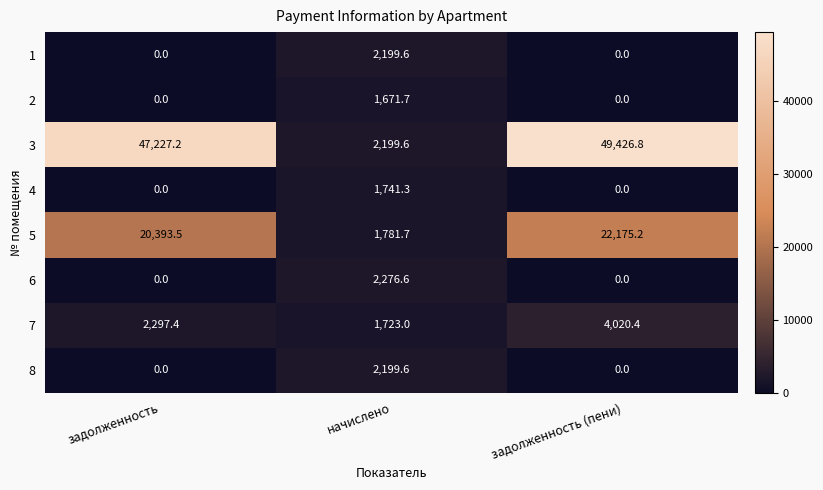

Rank the categories by 3 value from lowest to highest.

начислено, задолженность, задолженность (пени)